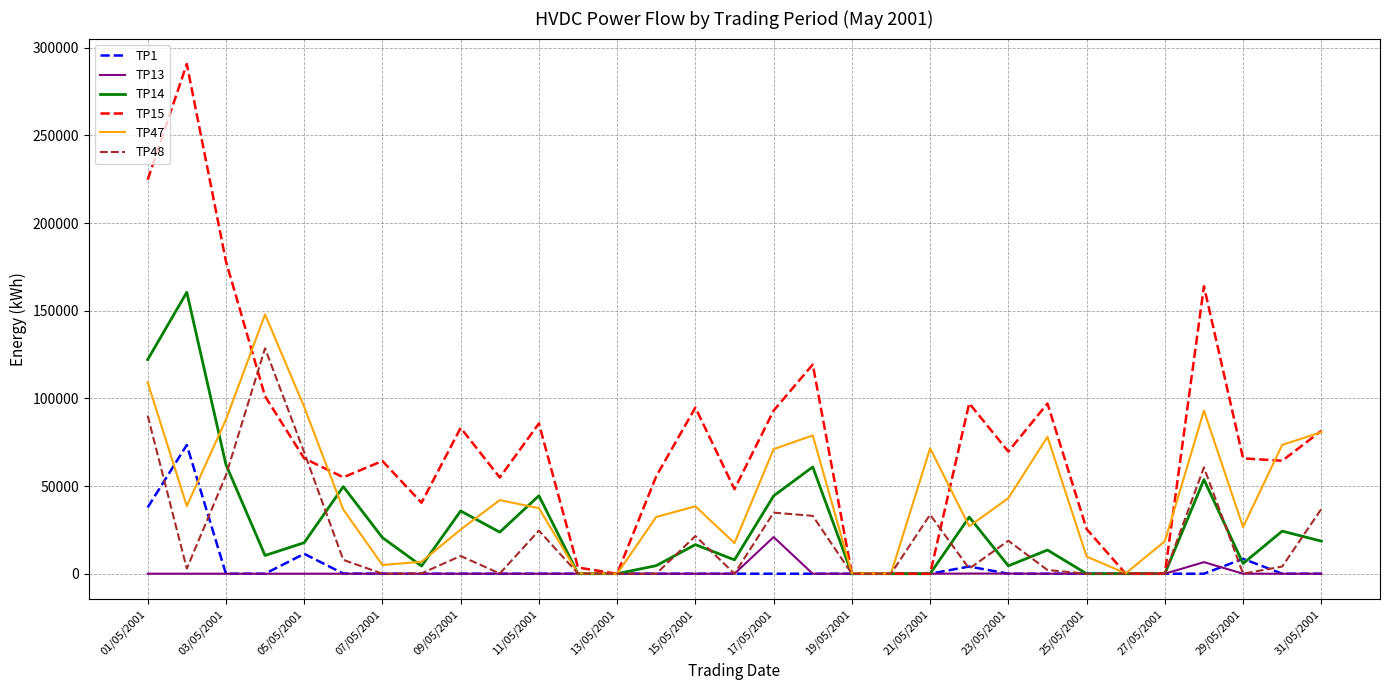

Which series has the largest total across all categories?

TP15